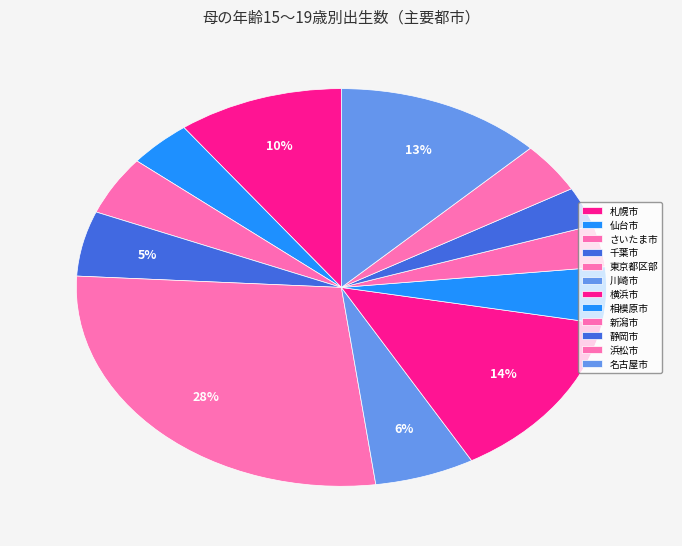

To the nearest percent, what is the average slice percentage?

8%